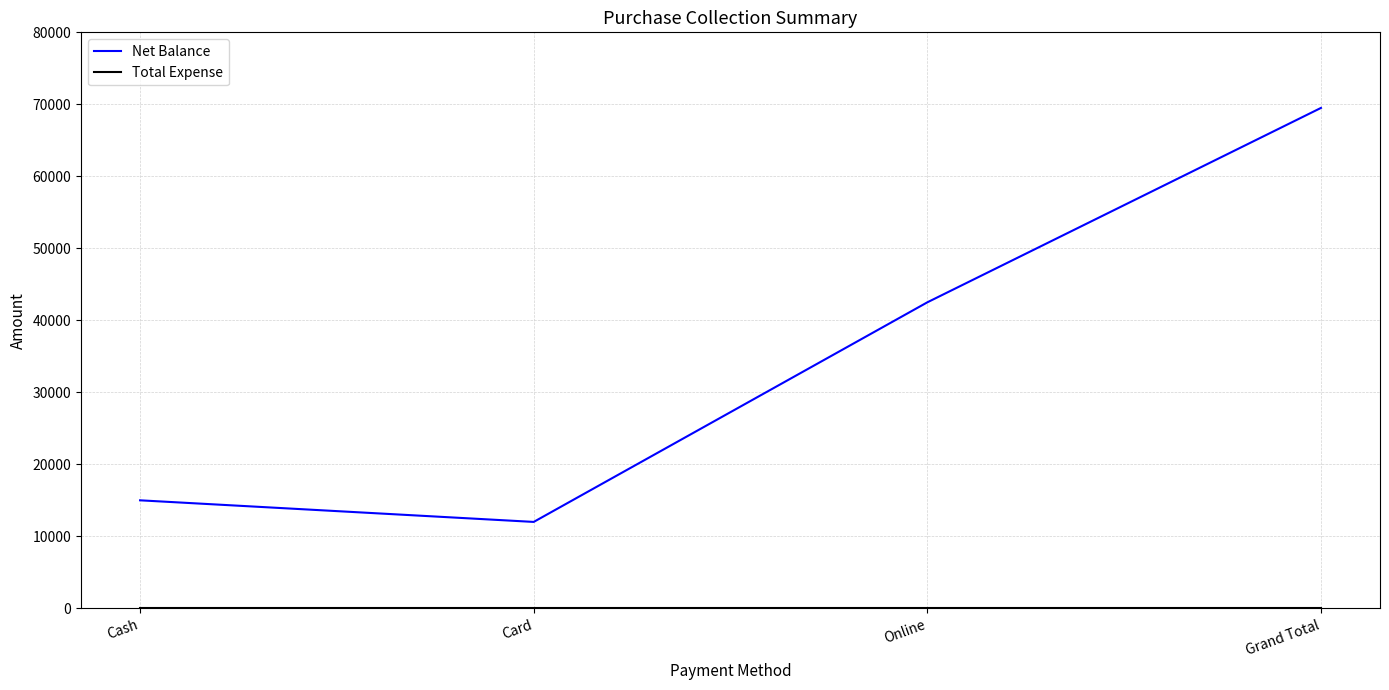

At which category is the sum across all series the highest?

Grand Total